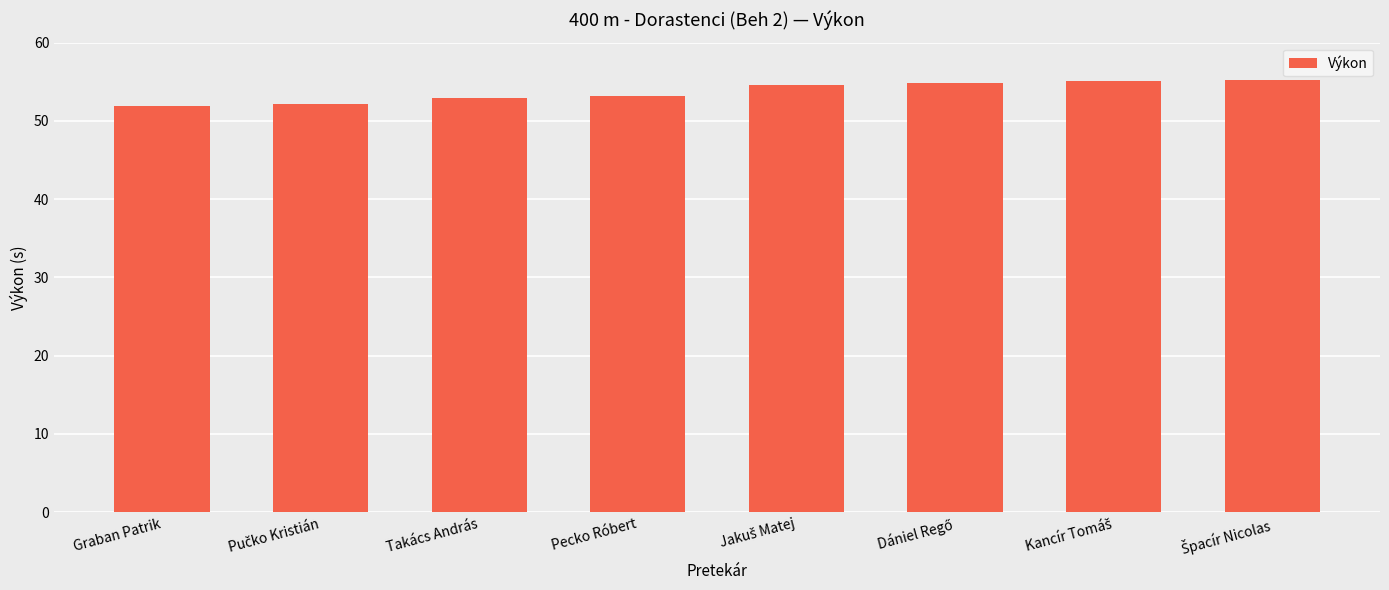

What is the difference between the maximum and minimum values?

3.2